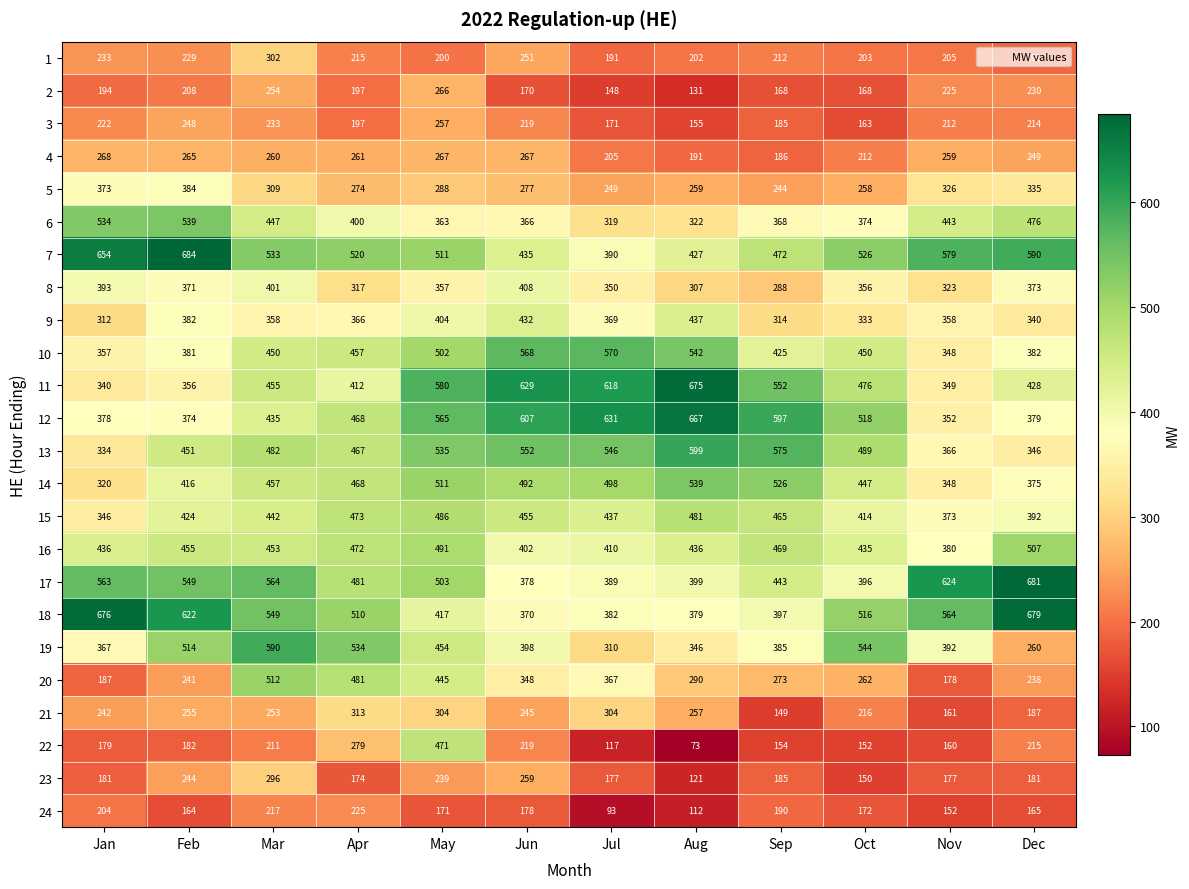

What is the average value of the 15 series?

432